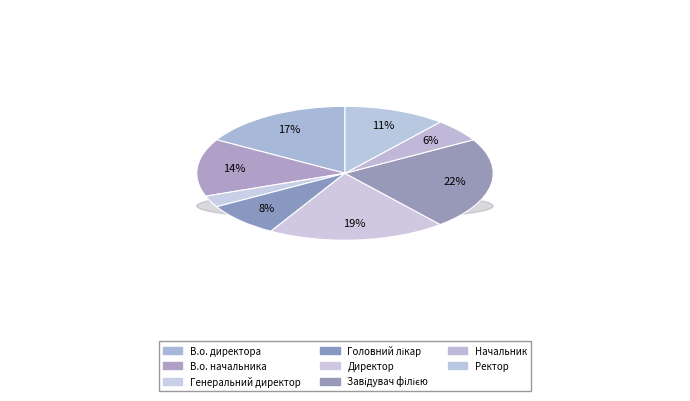

Which category has the smallest portion of the pie?

Генеральний директор